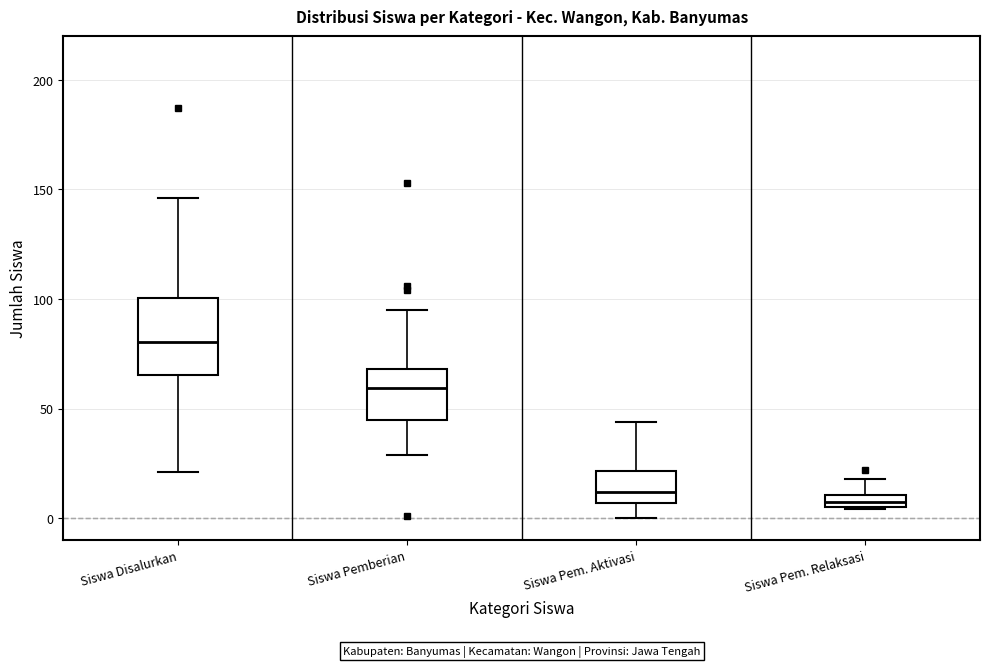

Which box is the tallest, from its lower edge to its upper edge?

Siswa Disalurkan